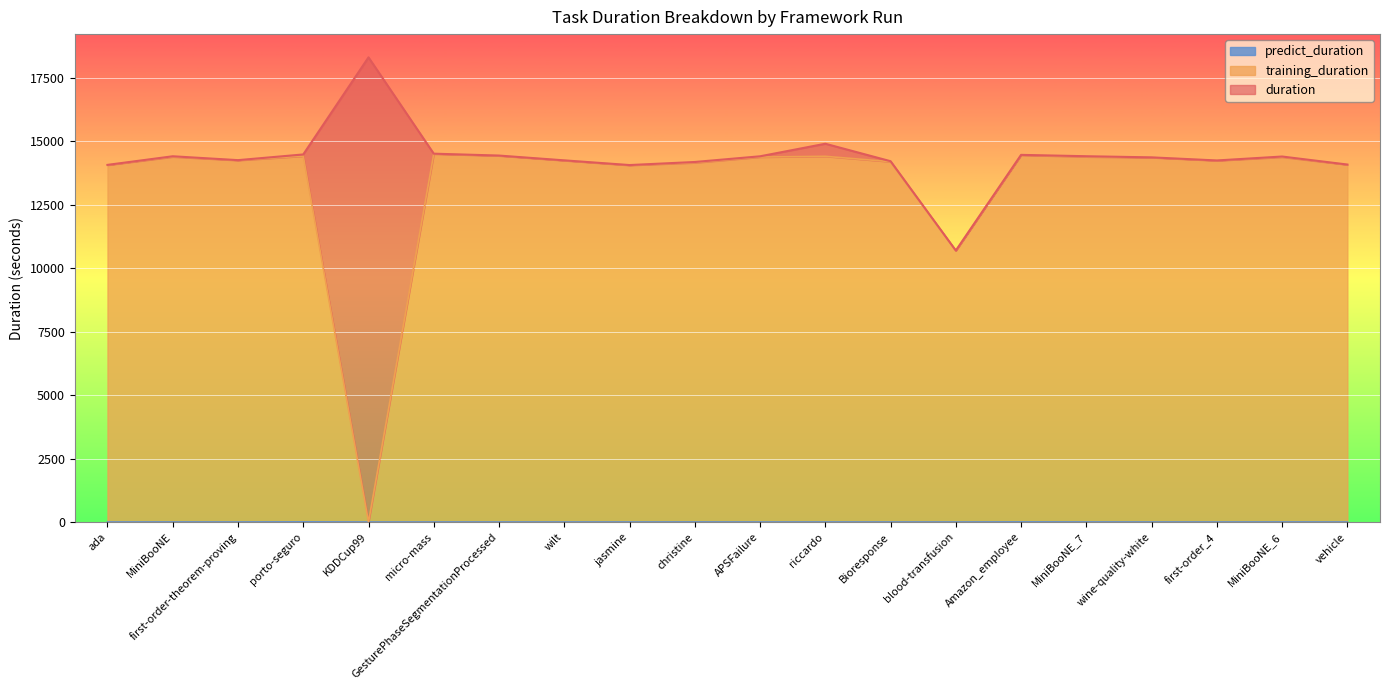

What is the average value of the duration series?

14354.3